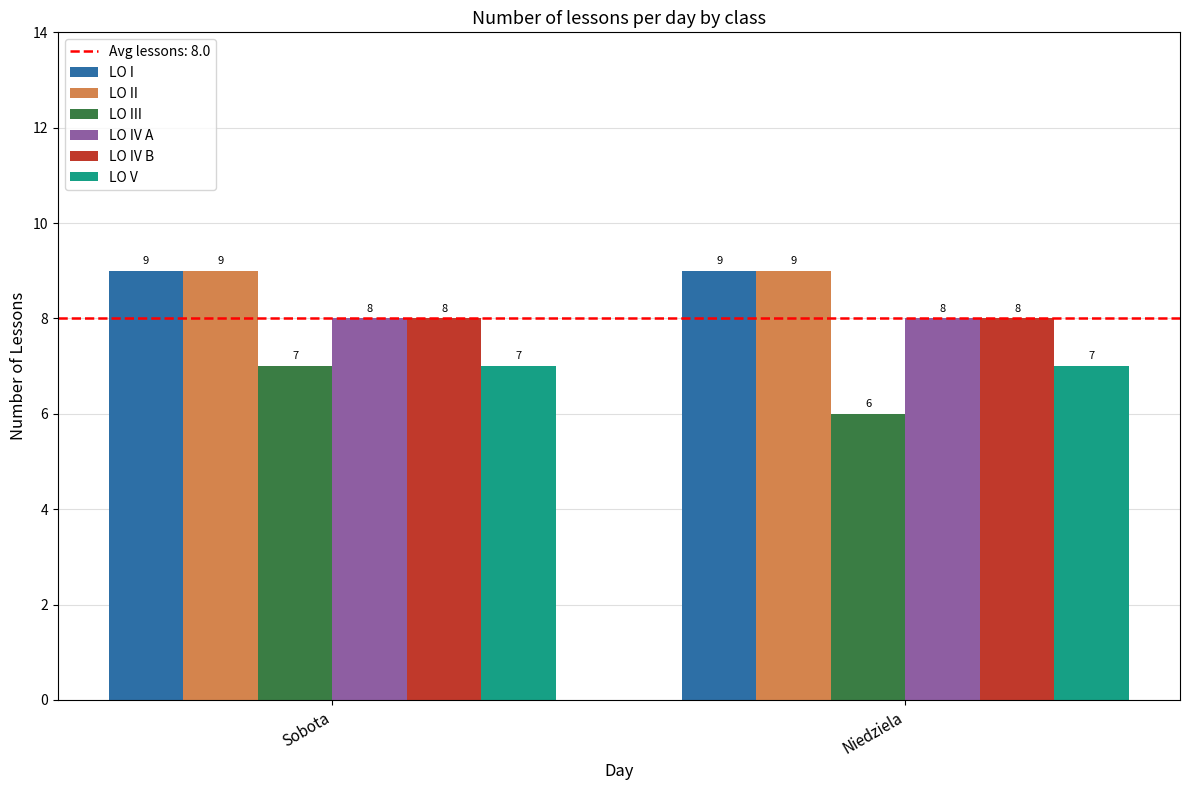

What is the maximum value for LO V?

7